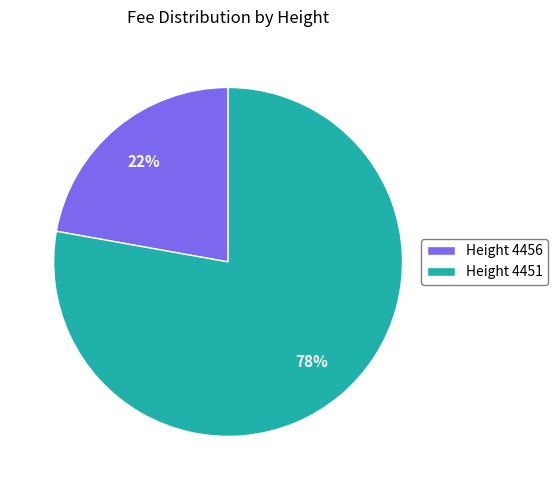

Rank the categories by value from lowest to highest.

Height 4456, Height 4451